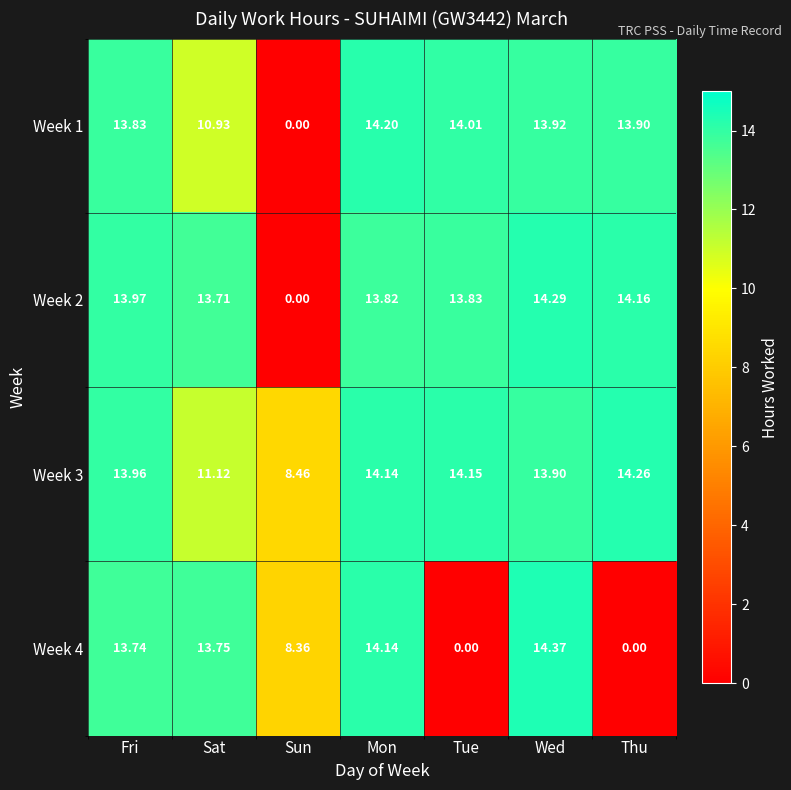

Rank the categories by Week 3 value from highest to lowest.

Thu, Tue, Mon, Fri, Wed, Sat, Sun